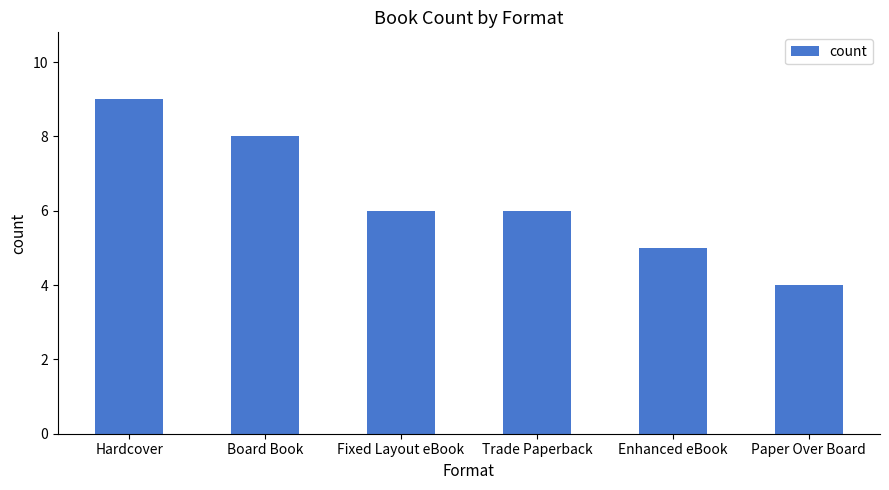

Read the value at Board Book.

8